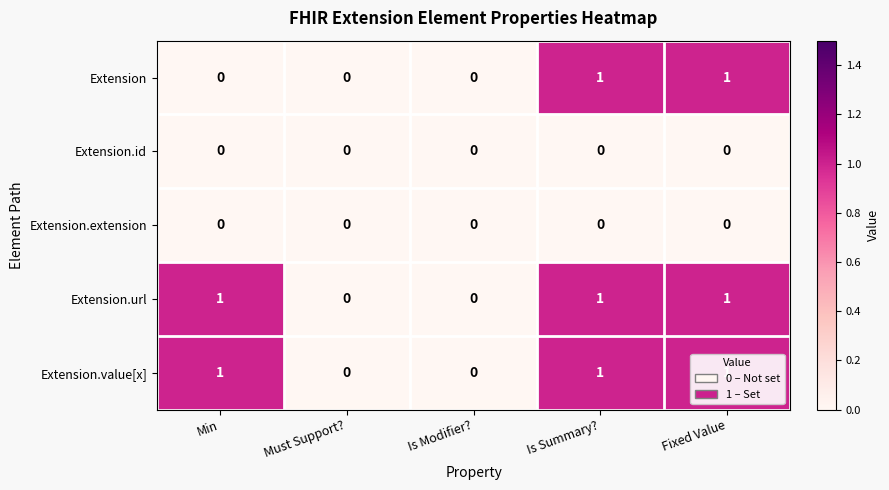

True or false: Extension.extension has a value of 0 at Fixed Value.

True